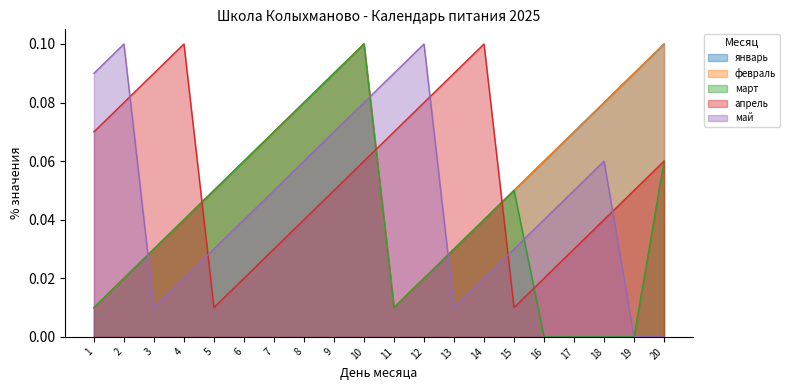

Which series has the widest spread of values?

март